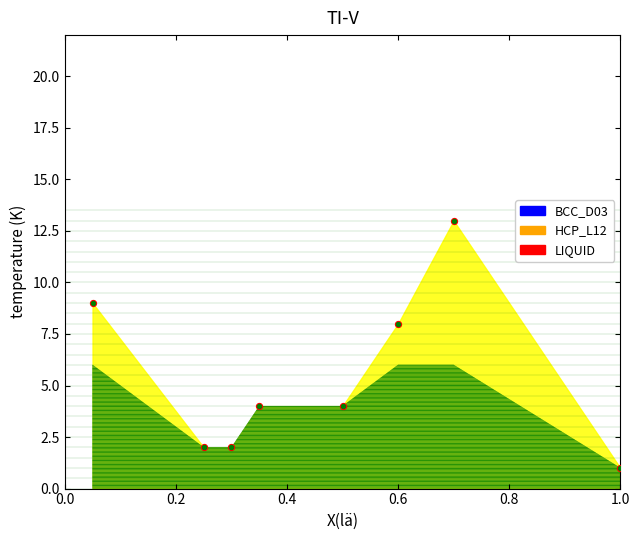

What is the ratio of the value at 0.4 to the value at 0.6?

0.5